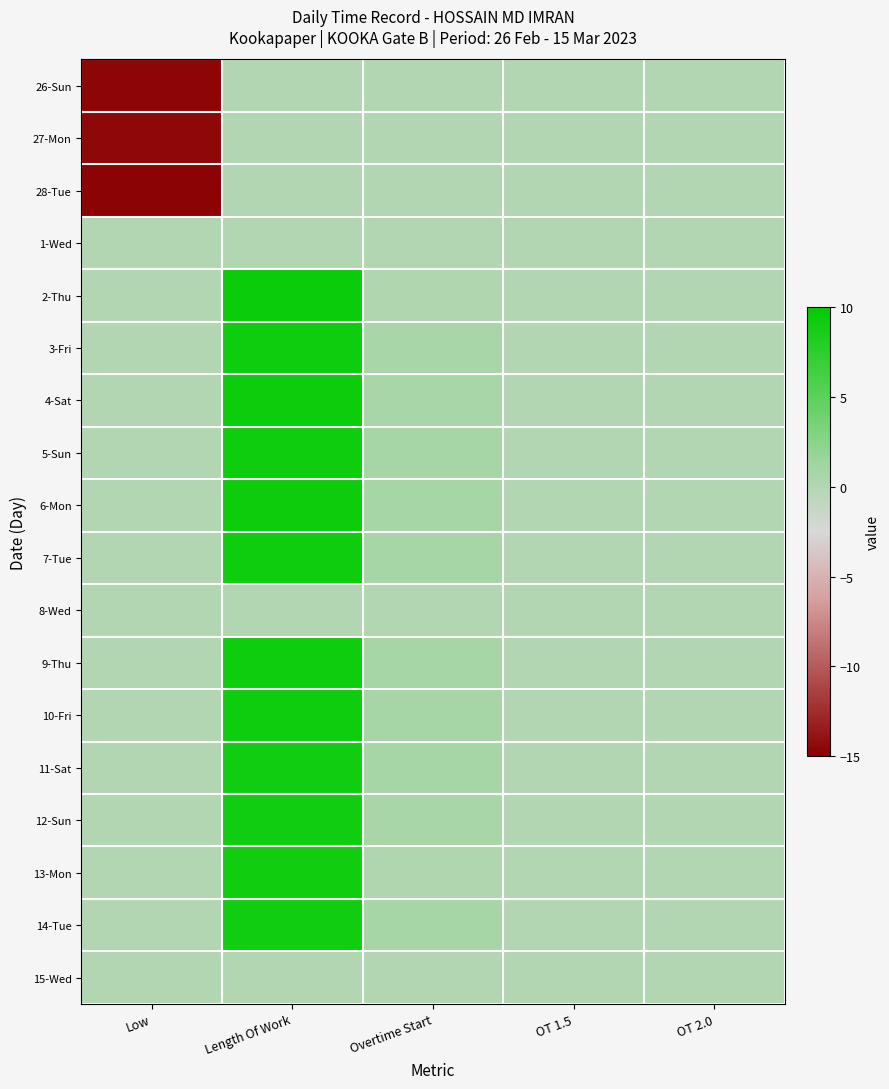

At which category does the chart reach its minimum across all series?

Low